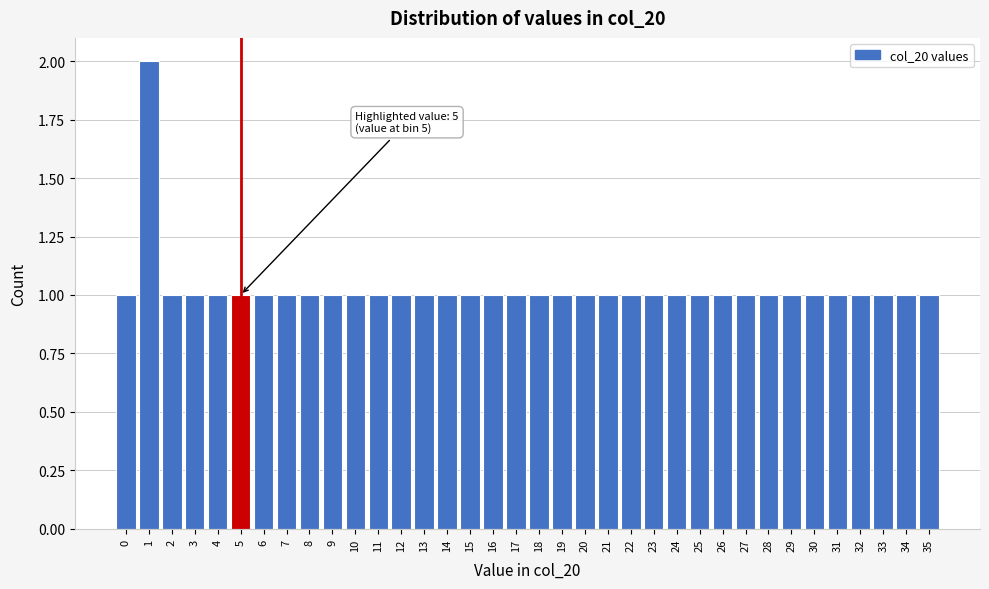

What is the value of the 4th bar from the left?

1